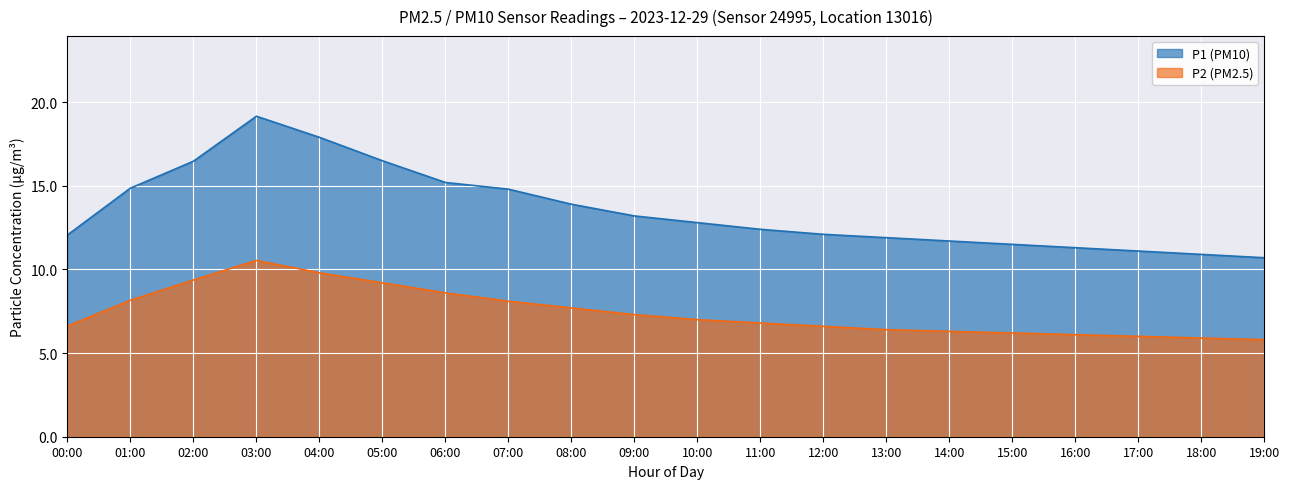

How many data points in P1 are less than 12?

7